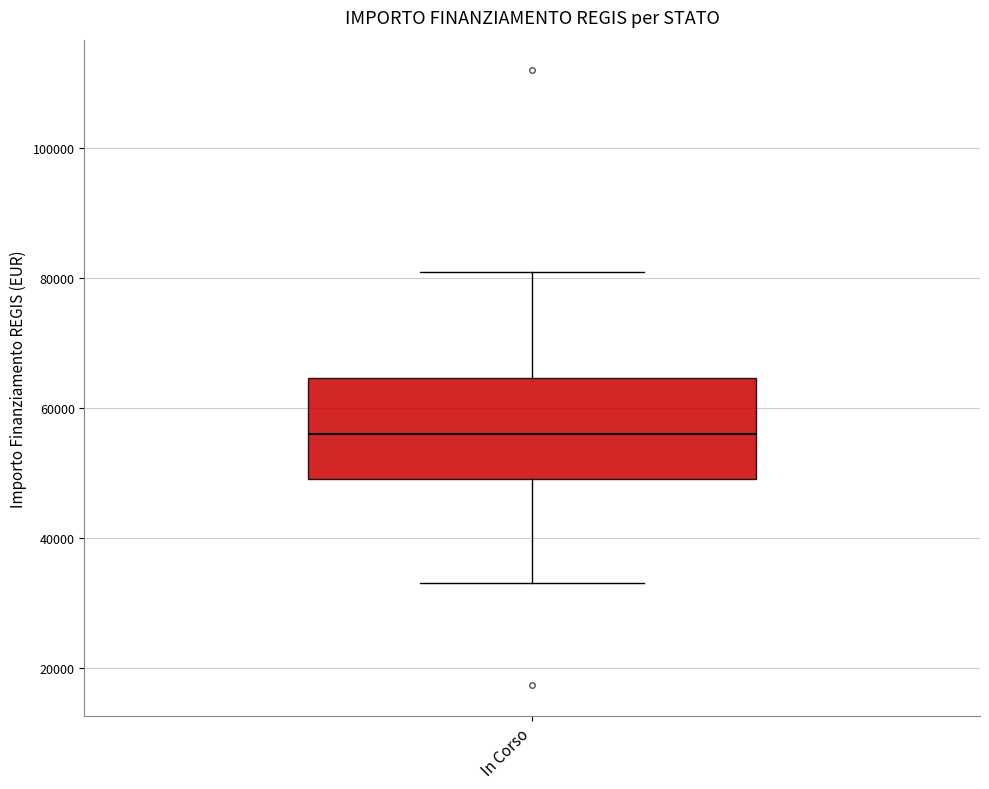

Transcribe this box plot: give where the median line is, the range the box spans, and where the two whiskers end, as read against the y-axis. The values are not printed on the chart, so give them approximately, as read against the axis.

median 56000, box 50000 to 64000, whiskers 32000 to 80000